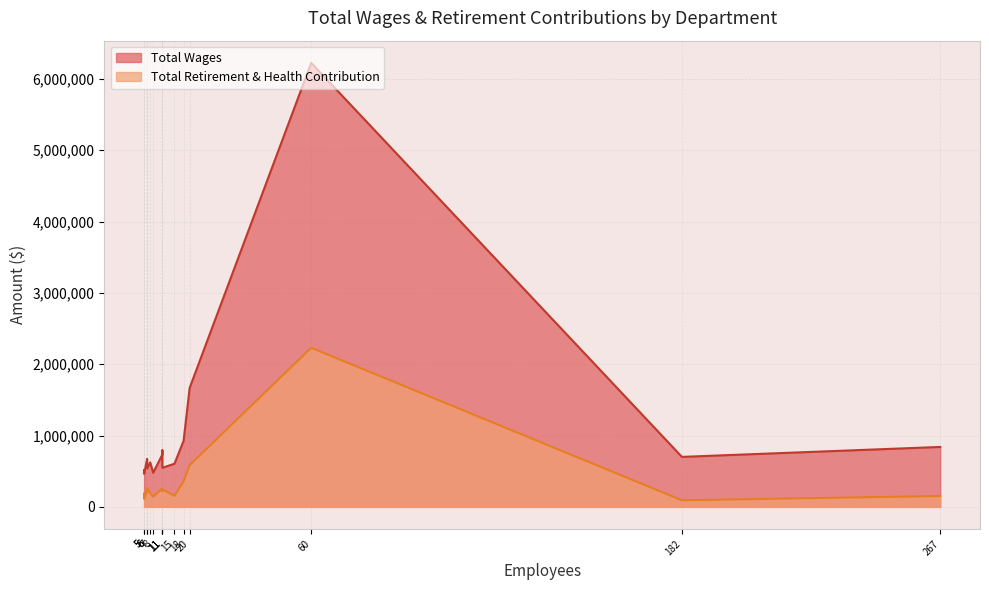

What is the sum of all Total Wages values?

16332355